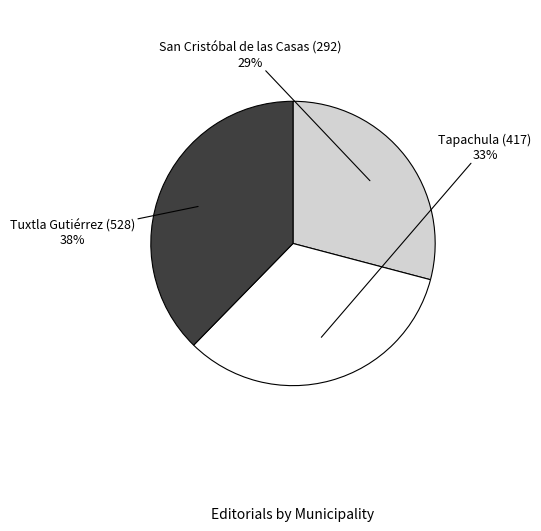

To the nearest percent, what is the difference between the largest and smallest slice percentages?

9%